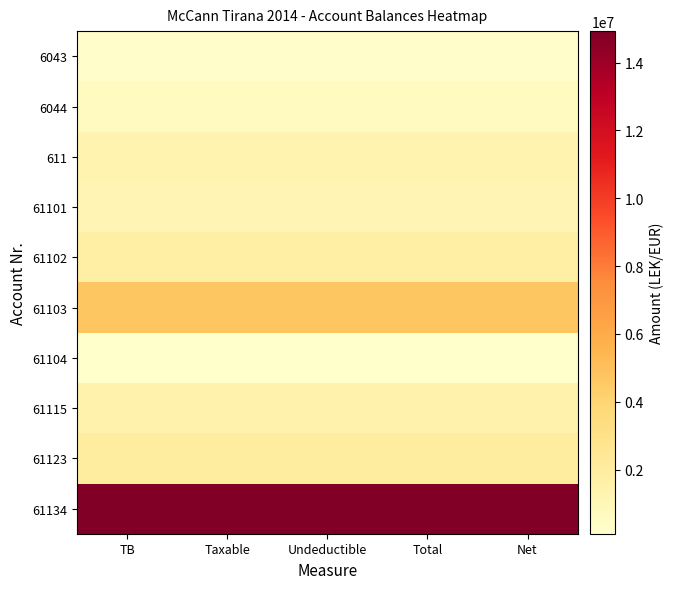

Between Net and Total, which is larger?

Net